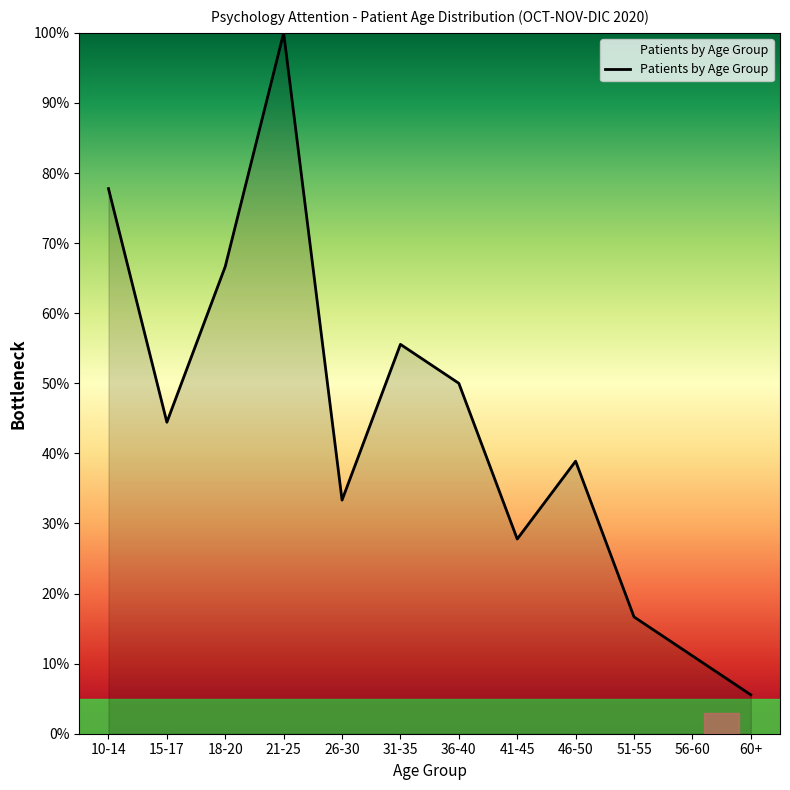

Between 46-50 and 41-45, which is larger?

46-50